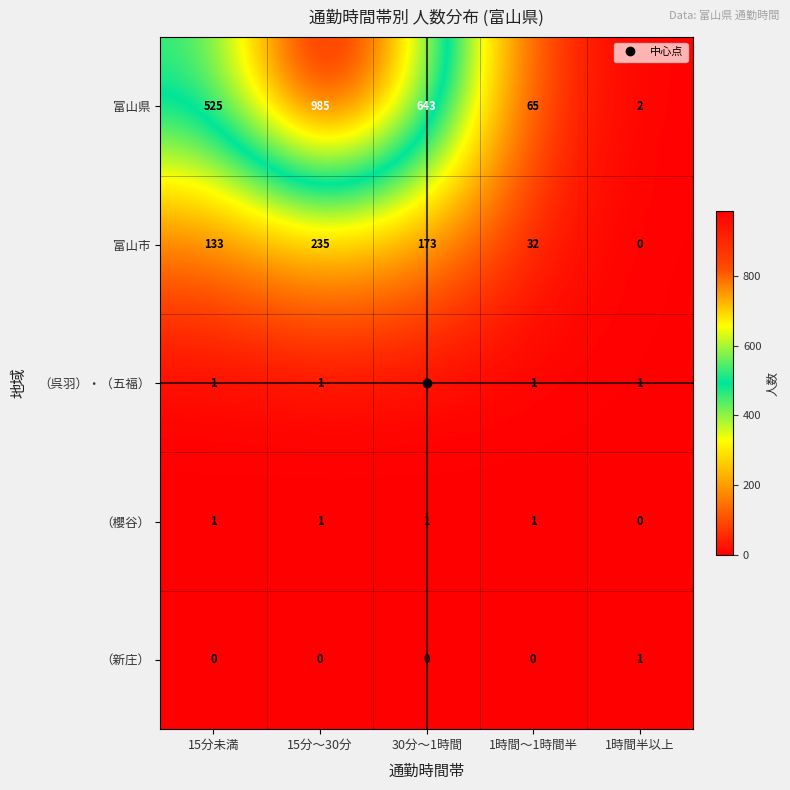

Count the number of categories in the chart.

5